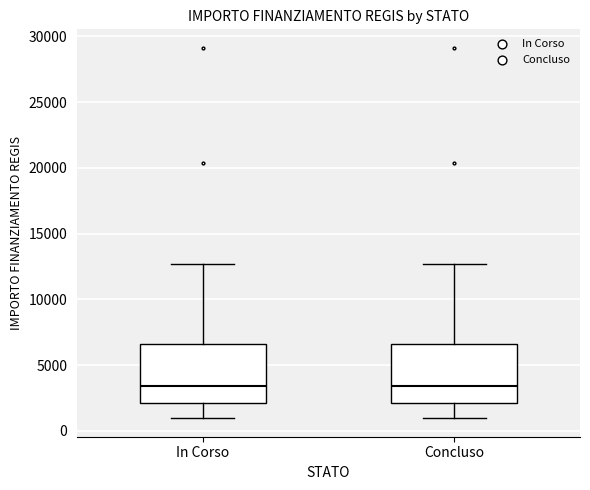

Where does the lower whisker of the box for In Corso end on the y-axis? The values are not printed on the chart, so give them approximately, as read against the axis.

1000